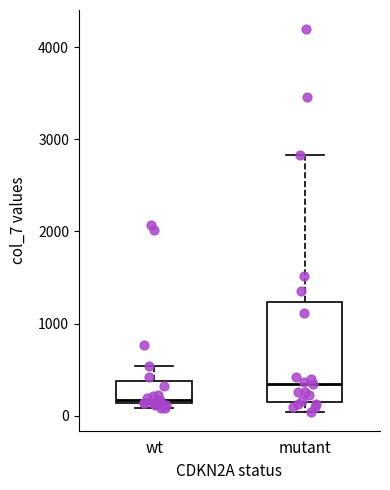

Reading left to right, transcribe this box plot: for each box, give where its median line is, the range the box spans, and where its two whiskers end, as read against the y-axis. The values are not printed on the chart, so give them approximately, as read against the axis.

wt: median 200, box 100 to 400, whiskers 100 (just below the box's lower edge) to 500
mutant: median 300, box 100 to 1200, whiskers 0 to 2800